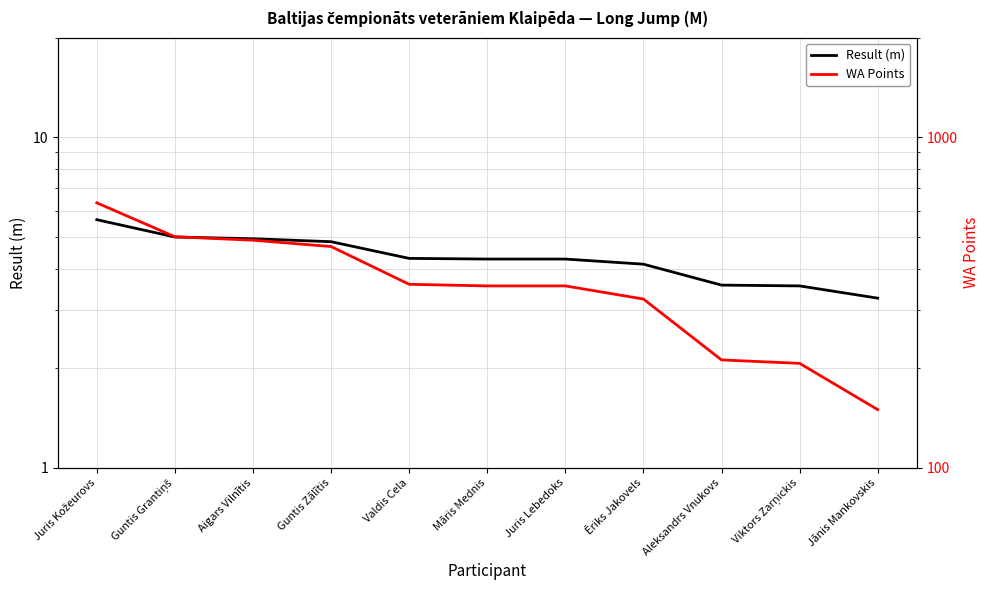

Where does the Result (m) series first go above 4?

Juris Kožeurovs